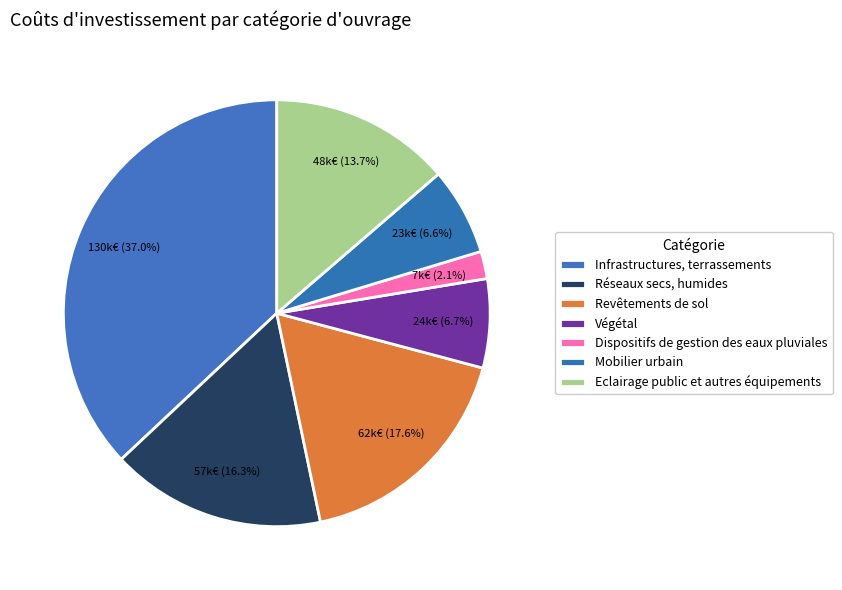

How many slices are in this pie chart?

7